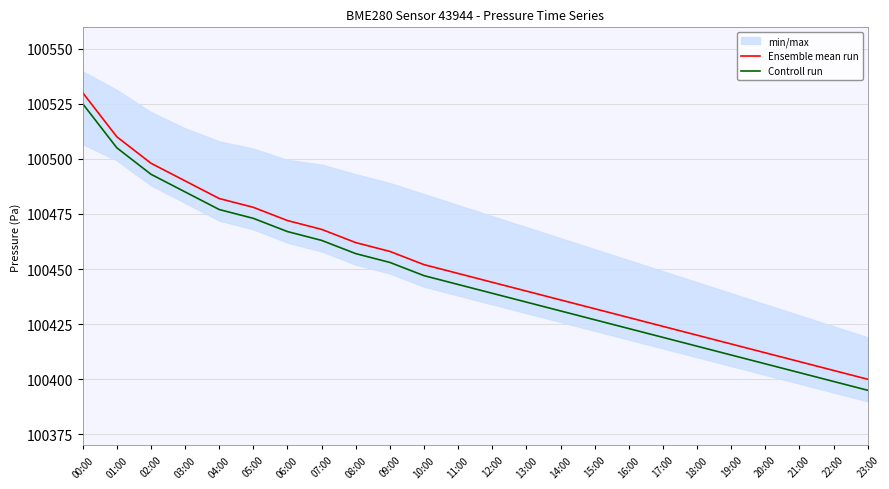

Reading right to left, extract all data points from this chart.

Ensemble mean run: 100400	100404	100408	100412	100416	100420	100424	100428	100432	100436	100440	100444	100448	100452	100458	100462	100468	100472	100478	100482	100490	100498	100510	100530
Controll run: 100395	100399	100403	100407	100411	100415	100419	100423	100427	100431	100435	100439	100443	100447	100453	100457	100463	100467	100473	100477	100485	100493	100505	100525